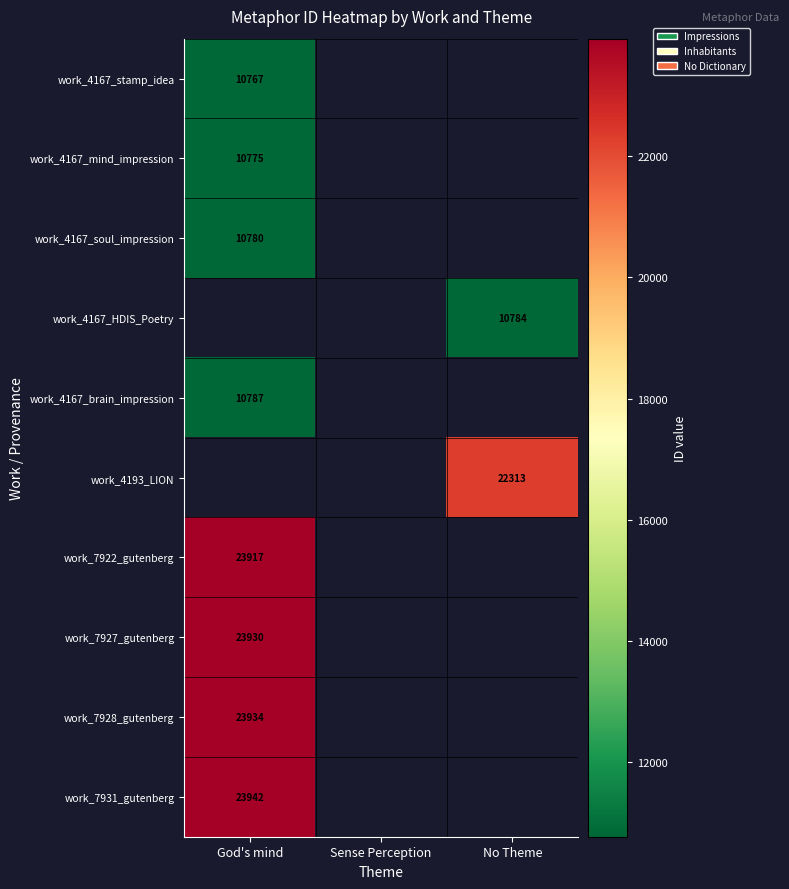

True or false: work_7931_gutenberg has a value of 34342 at God's mind.

False